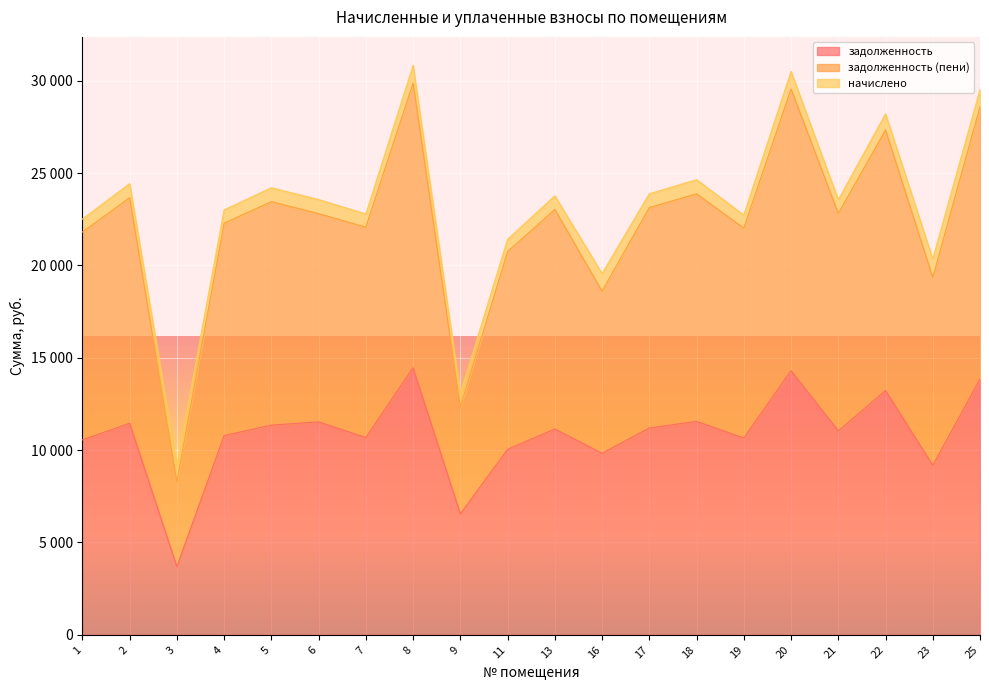

At which category is the sum across all series the highest?

8